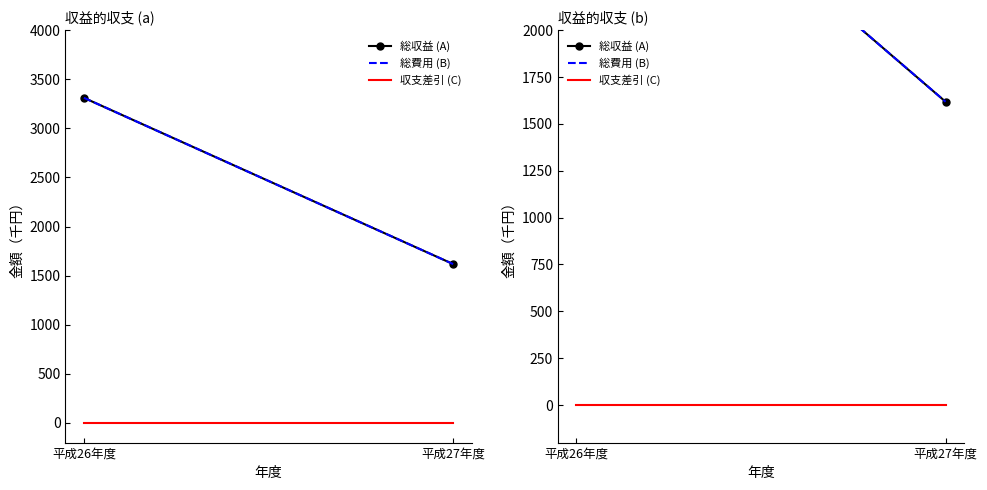

How many data points does each series have?

2